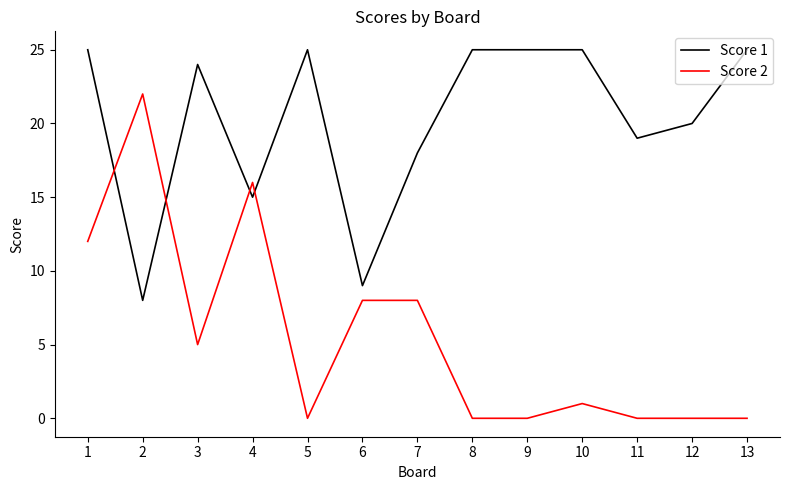

The Score 1 series shows 8 at 2. True or false?

True